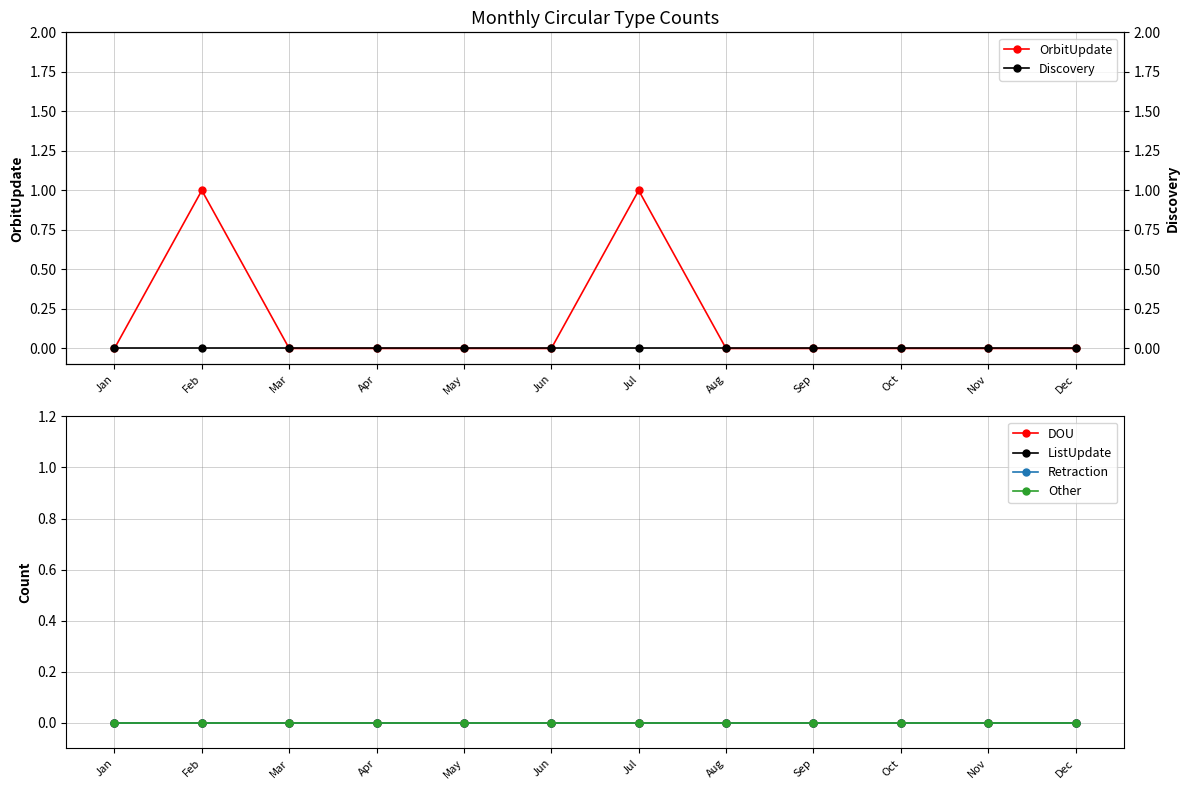

True or false: Retraction and DOU cross at least once.

False